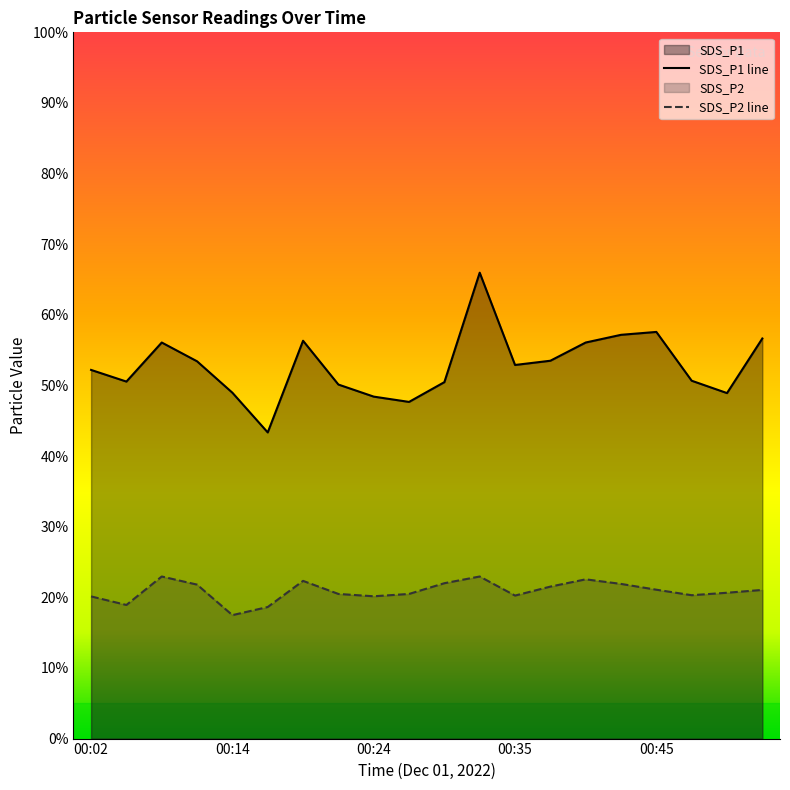

Does the chart have visible grid lines?

No